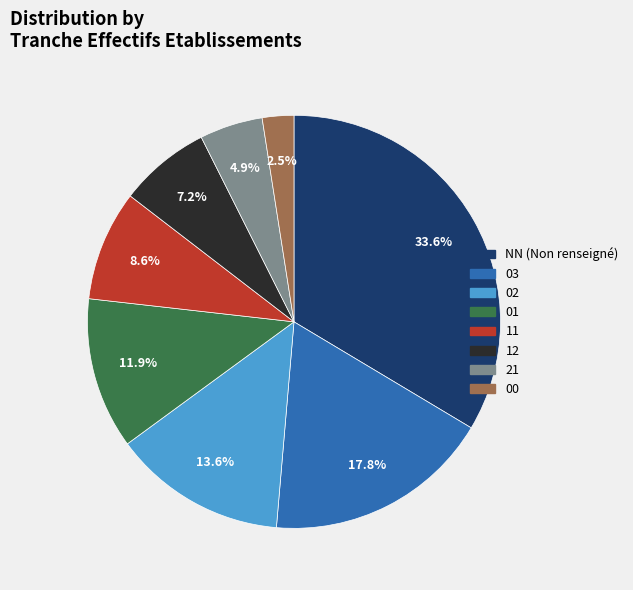

Combined, what portion of the pie is 11 and 01?

20.5%